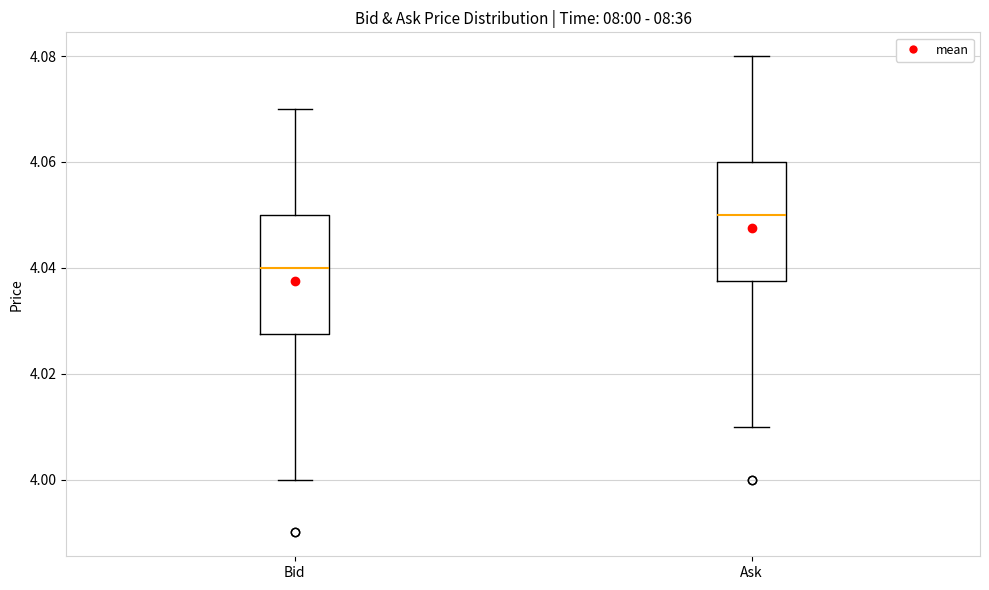

Reading left to right, read every box against the y-axis: the position of its median line, the range the box covers, and the ends of its whiskers. The values are not printed on the chart, so give them approximately, as read against the axis.

Bid: median 4.040, box 4.028 to 4.050, whiskers 4.000 to 4.070
Ask: median 4.050, box 4.038 to 4.060, whiskers 4.010 to 4.080